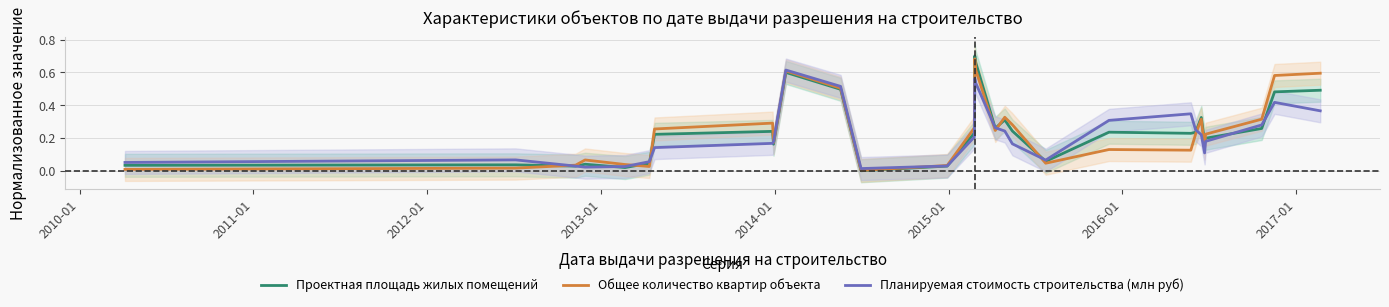

How many data points does each series have?

29